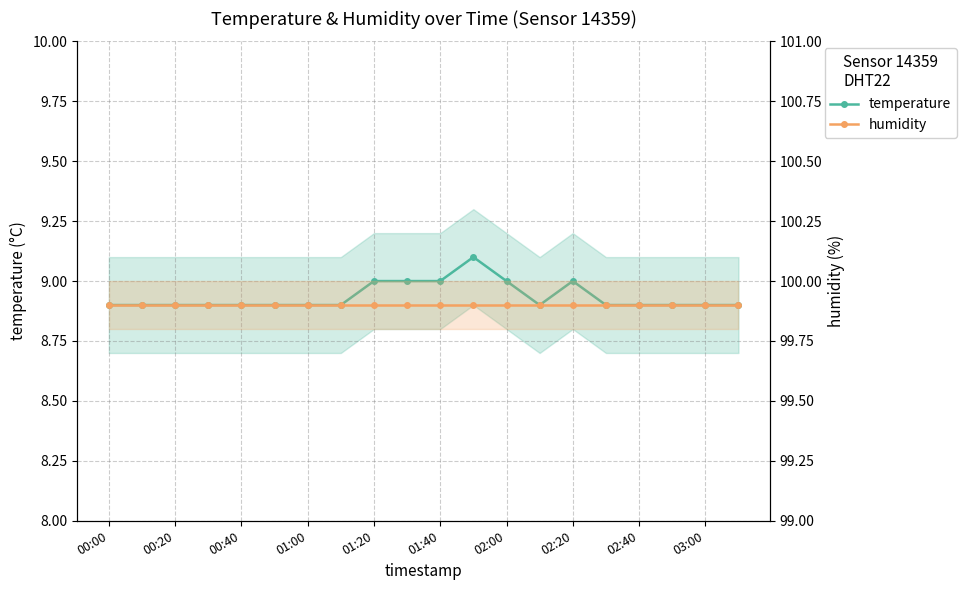

Between 00:20 and 19, which series saw the biggest shift?

temperature